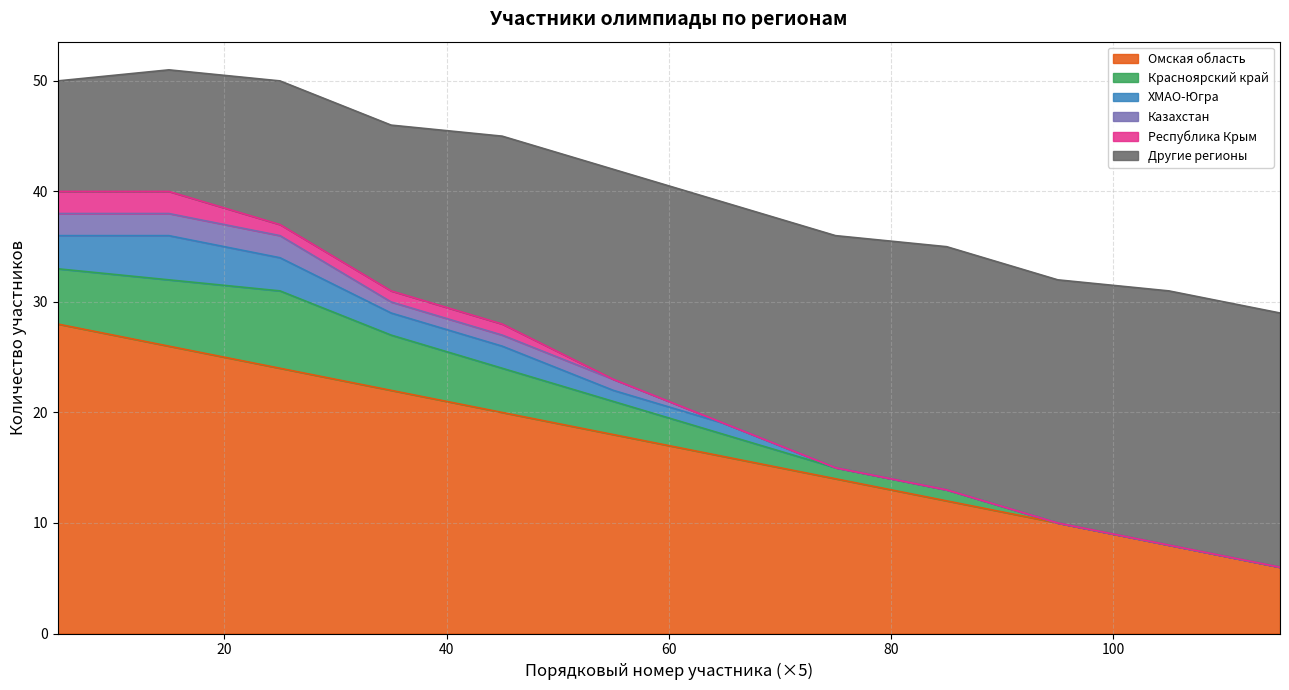

True or false: Красноярский край and Казахстан intersect in this chart.

False